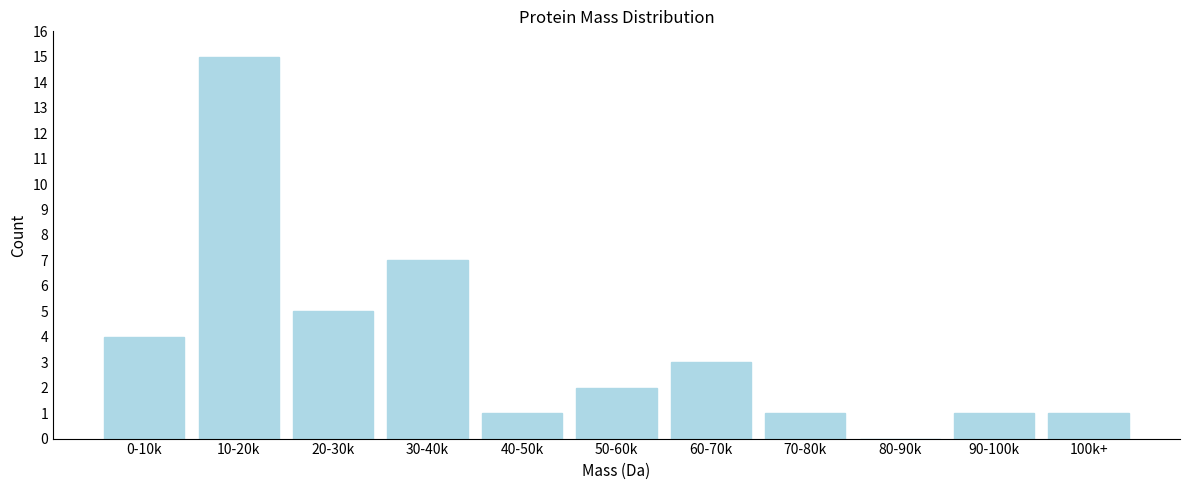

Reading left to right, extract all data points from this chart.

0-10k=4	10-20k=15	20-30k=5	30-40k=7	40-50k=1	50-60k=2	60-70k=3	70-80k=1	80-90k=0	90-100k=1	100k+=1